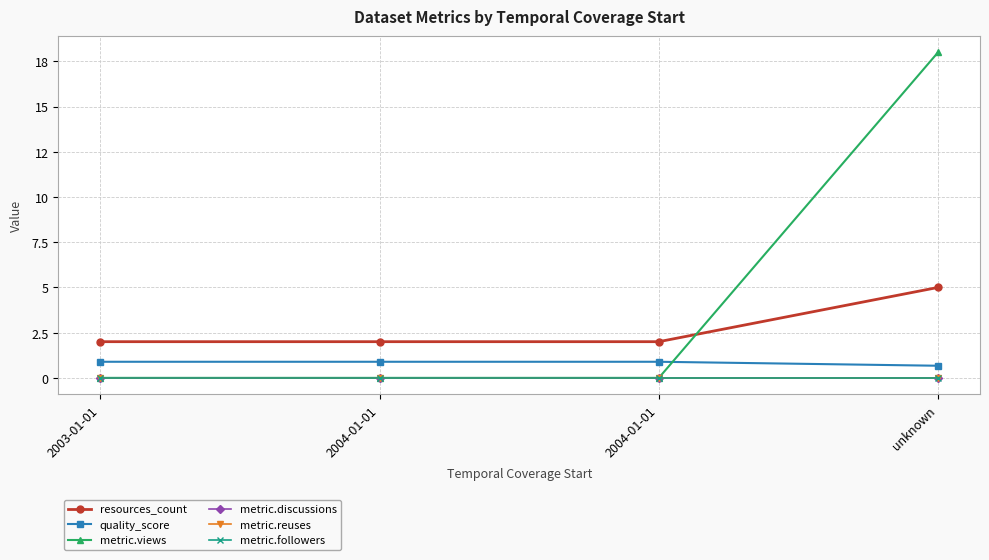

Does the chart have visible grid lines?

Yes